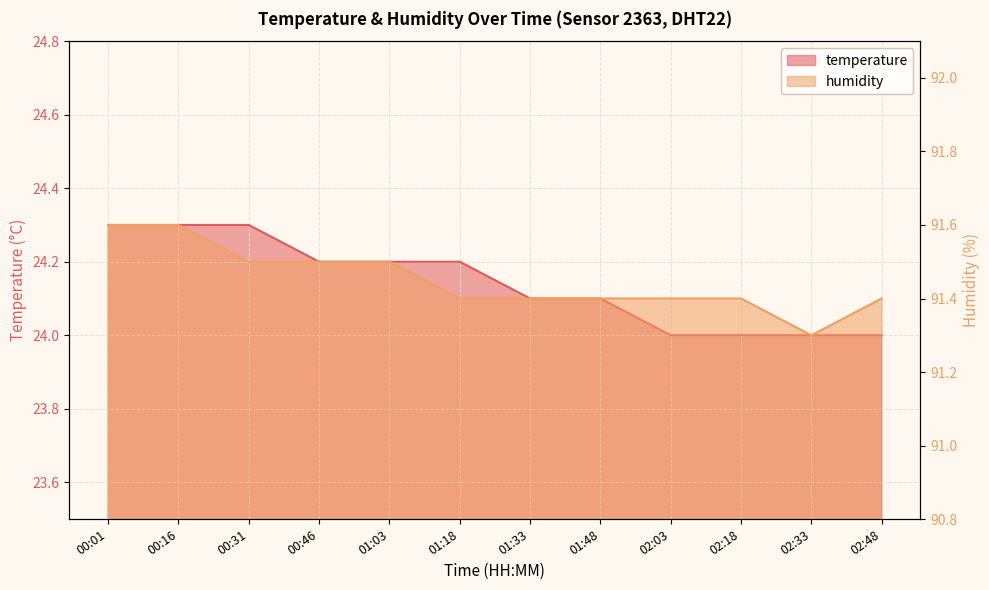

What is the total value across all series at 01:03?

115.7